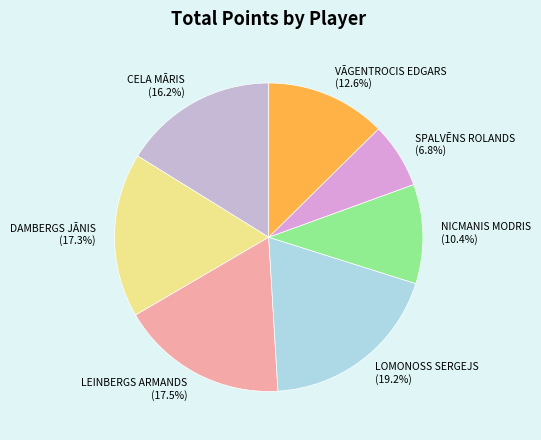

Count the number of slices in the pie.

7